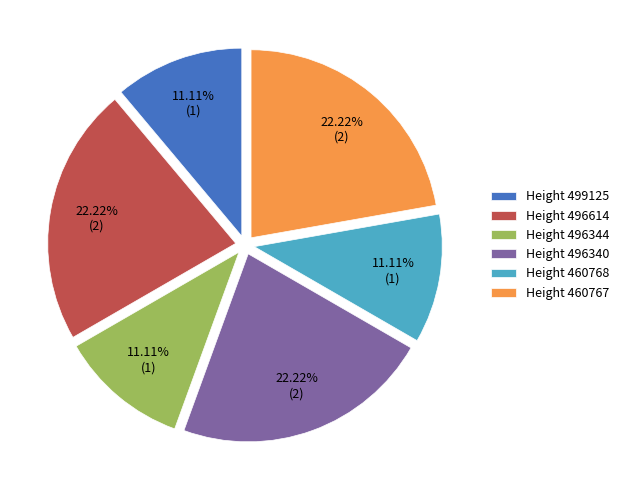

Between Height 460767 and Height 496344, which is larger?

Height 460767